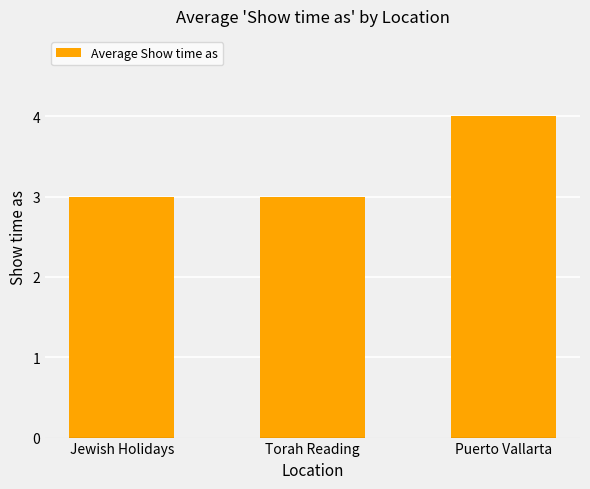

Approximately how many times larger is the value at Puerto Vallarta compared to Jewish Holidays?

1.3